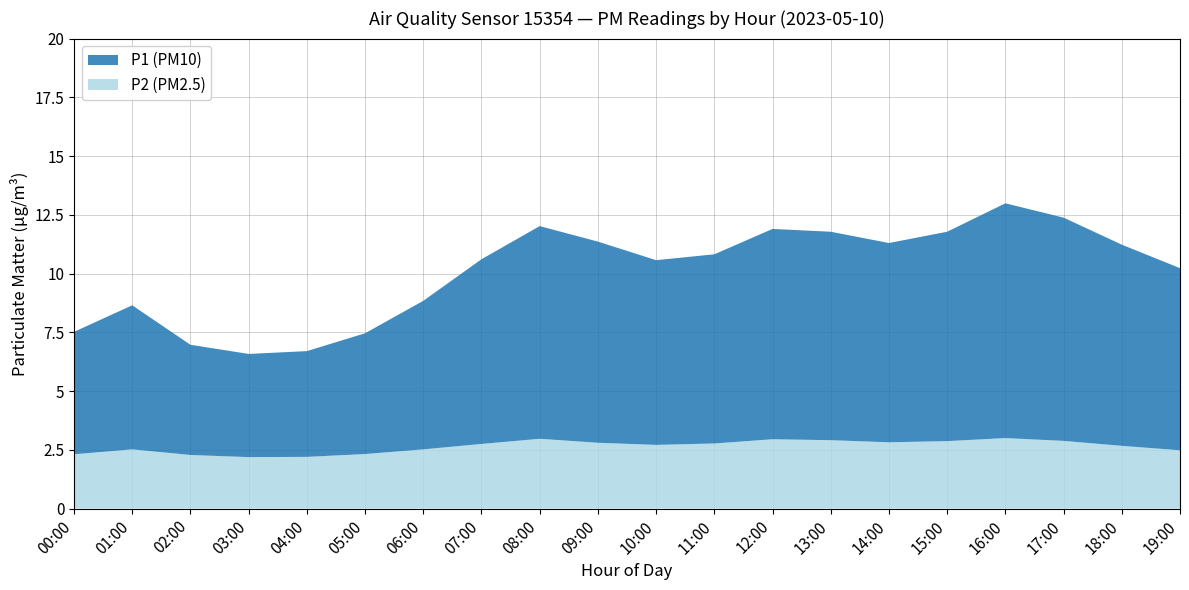

What is the maximum value for P2 (PM2.5)?

3.0